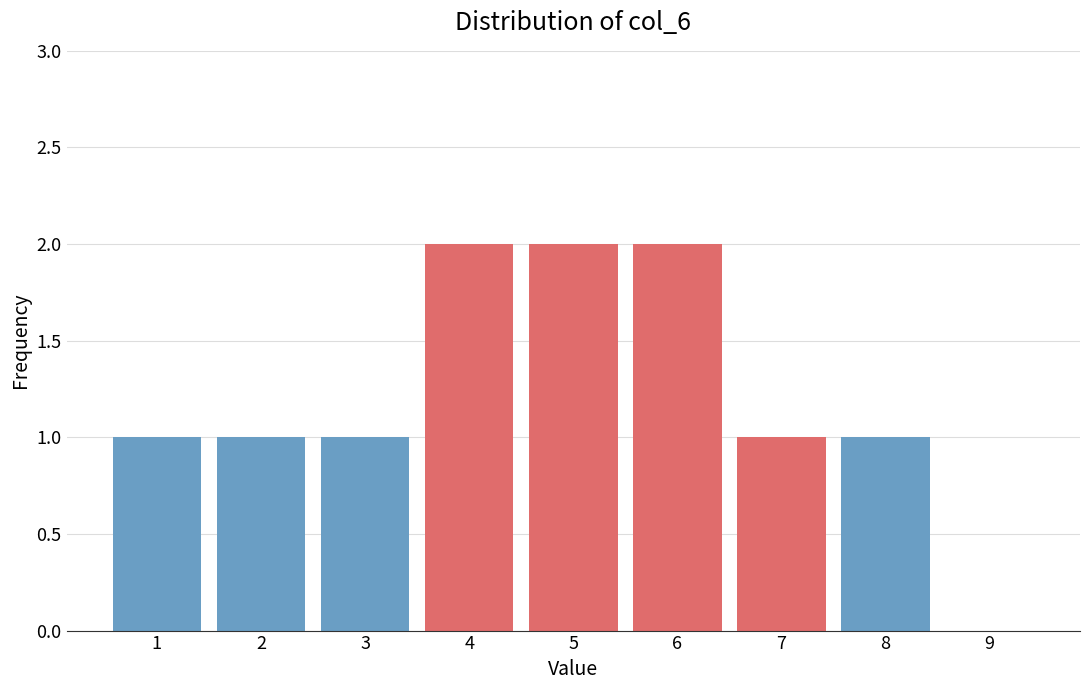

Reading left to right, extract all data points from this chart.

1=1	2=1	3=1	4=2	5=2	6=2	7=1	8=1	9=0